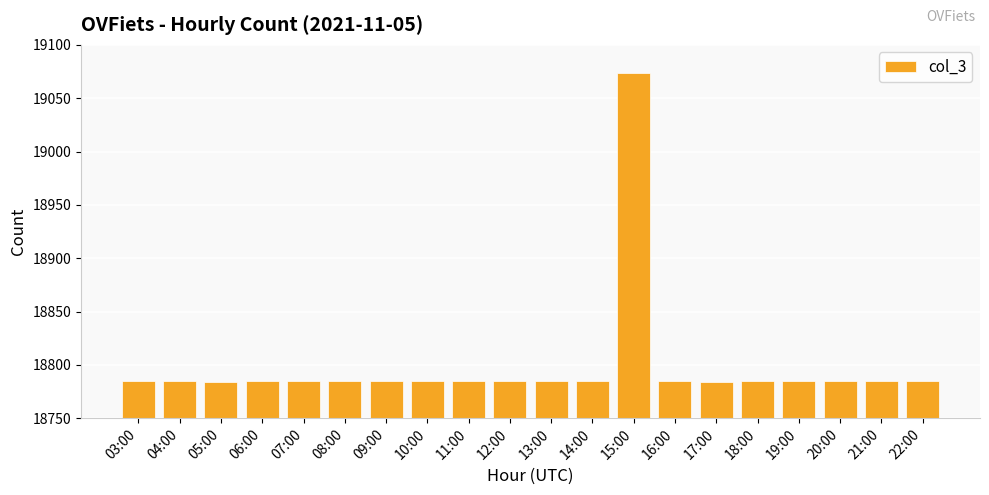

True or false: the data shows 18784 at 17:00.

True